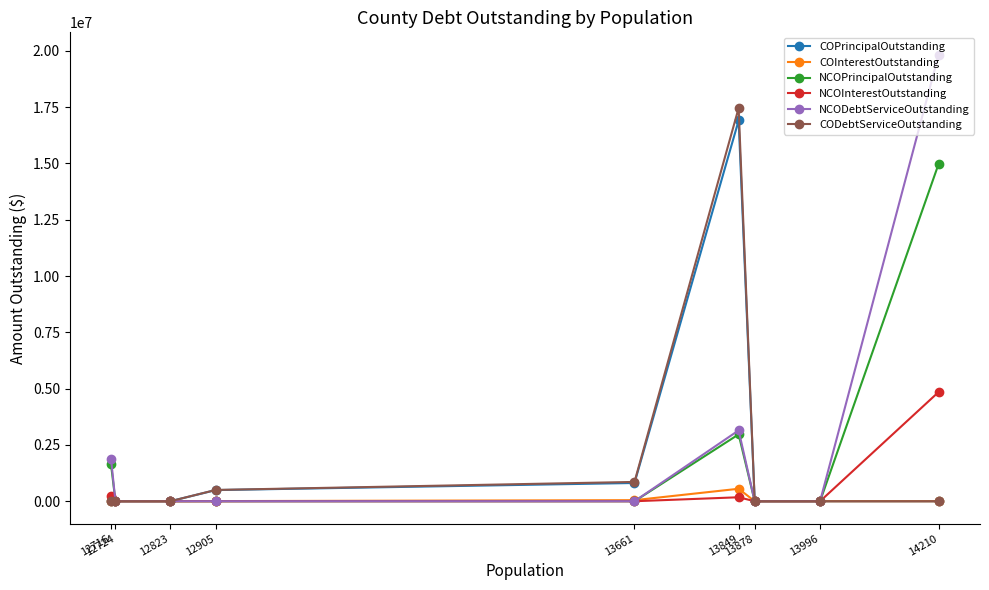

Between 13878 and 13661, which series saw the biggest shift?

CODebtServiceOutstanding